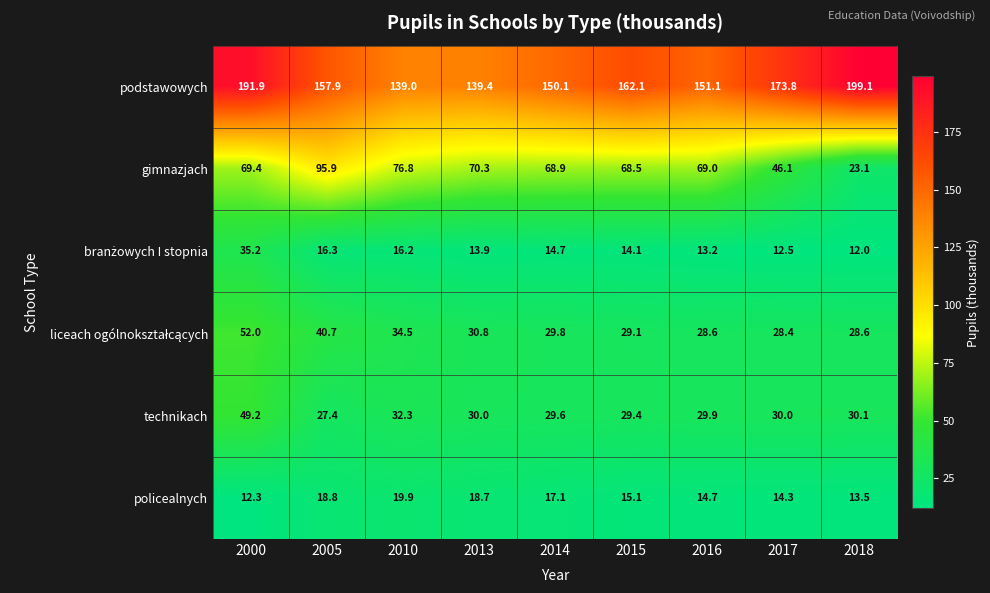

What is the difference between the second highest and minimum values in the policealnych series?

6.5